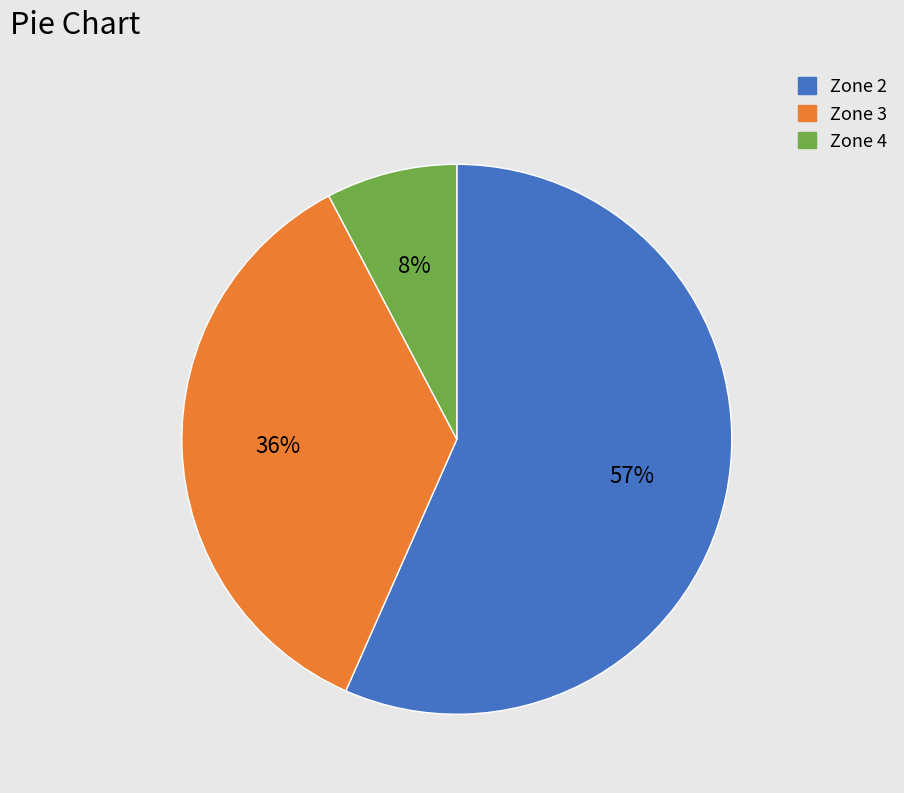

What is the largest slice in the pie chart?

Zone 2